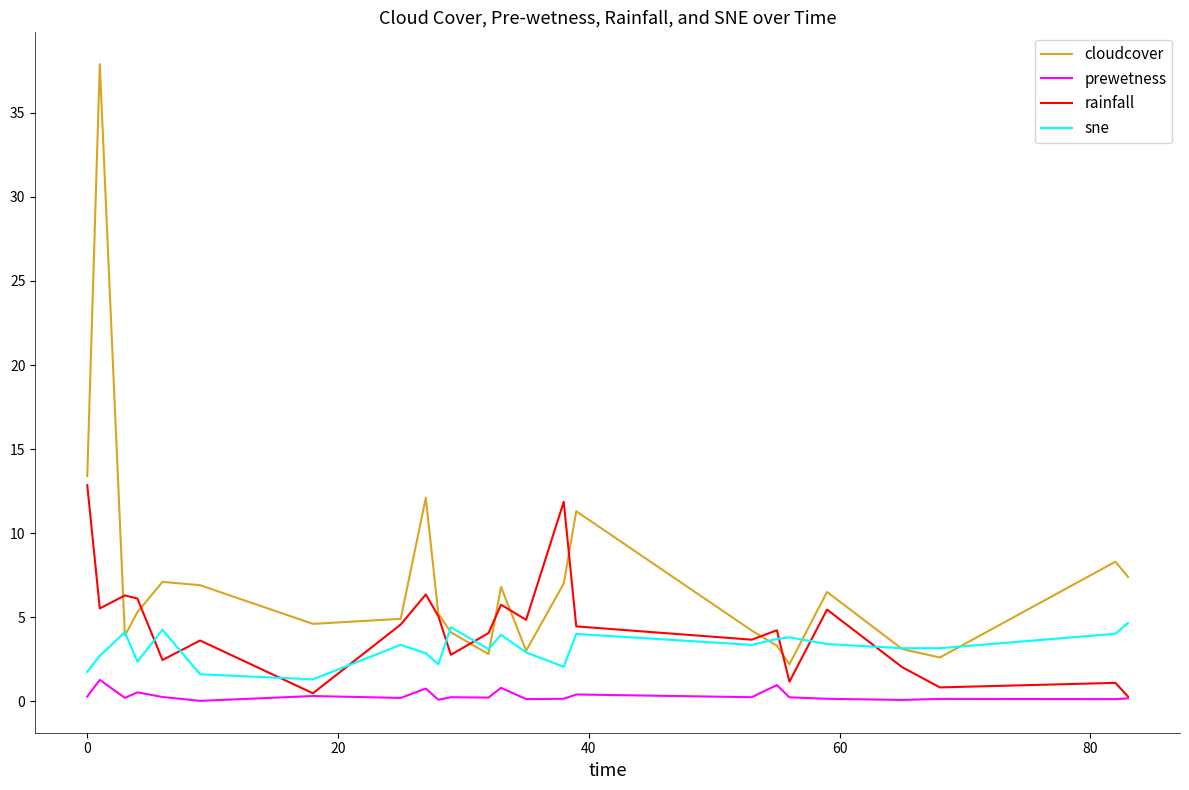

True or false: cloudcover and prewetness cross at least once.

False